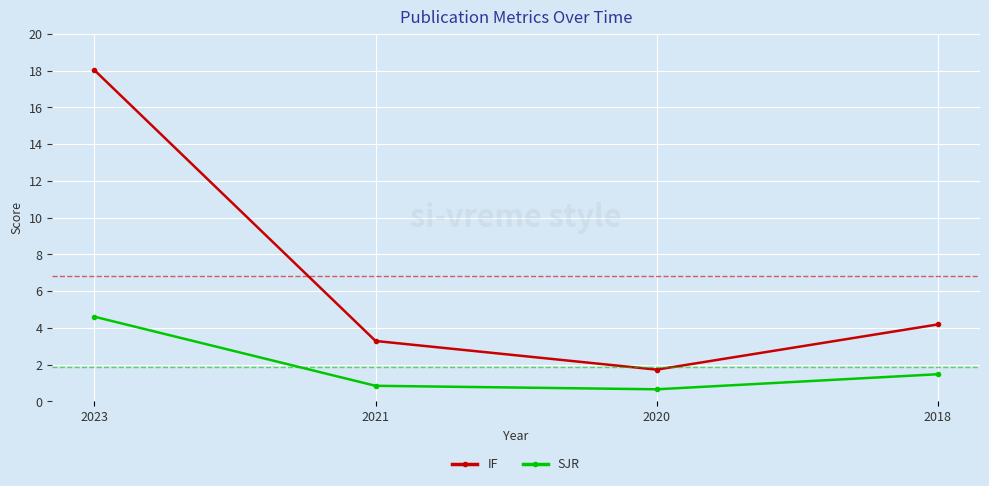

What is the total value across all series at 2020?

2.4